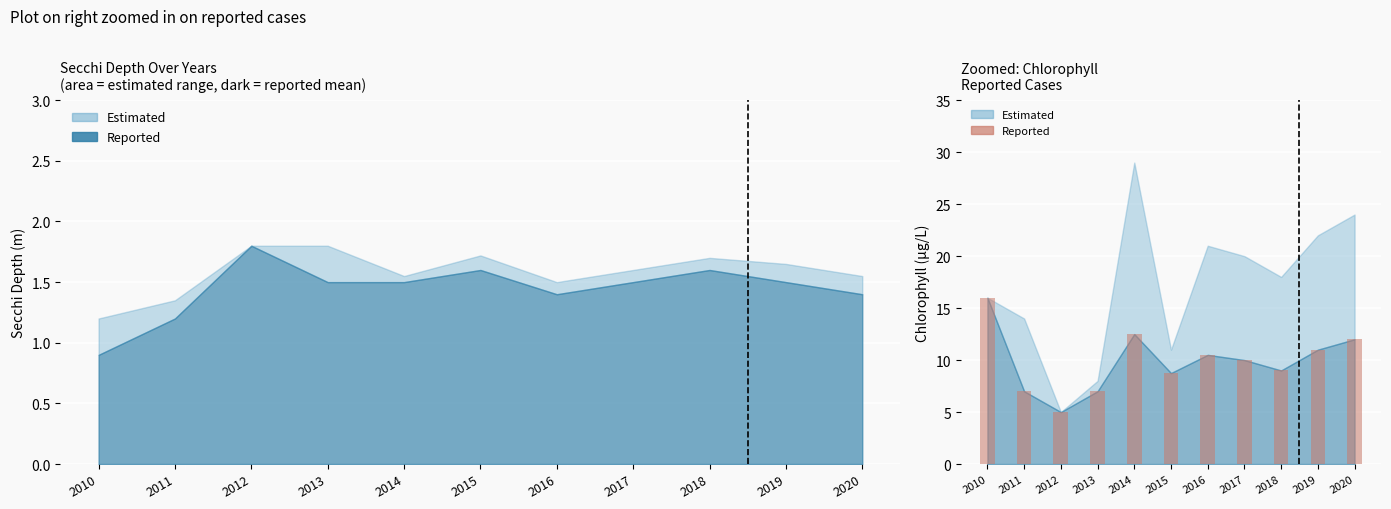

What is the difference between the maximum and minimum values?

11.0